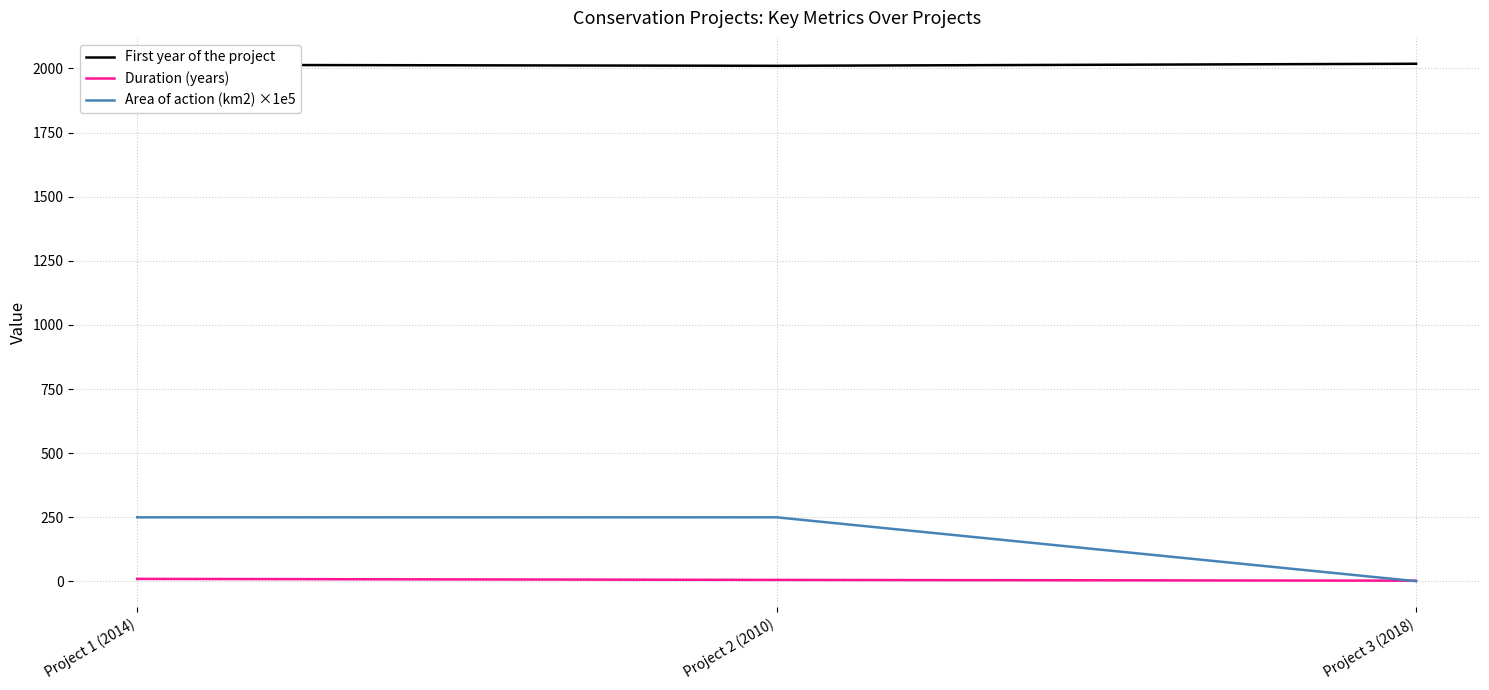

Which series has the largest total across all categories?

First year of the project